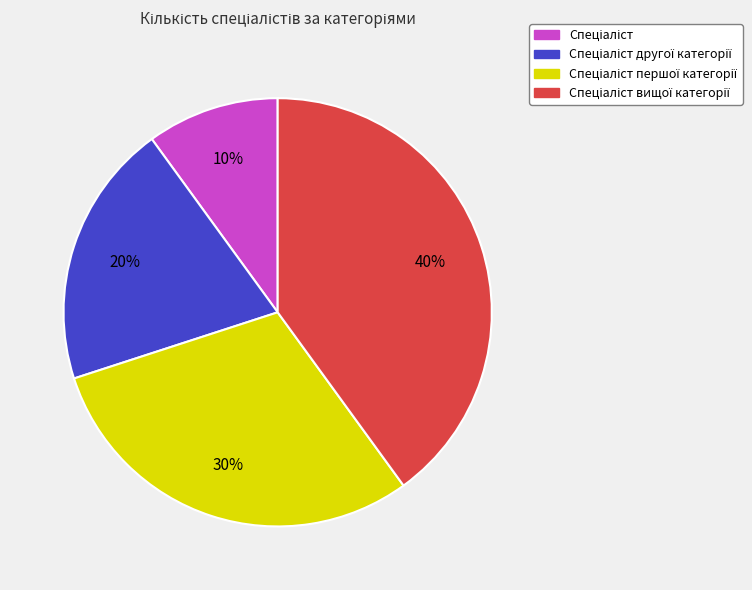

Is there any slice that represents more than half of the pie?

No